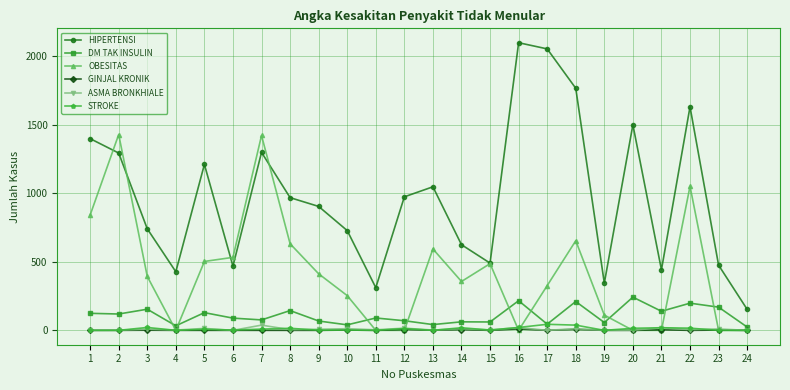

True or false: GINJAL KRONIK has more than 2 points higher than both neighbors.

True